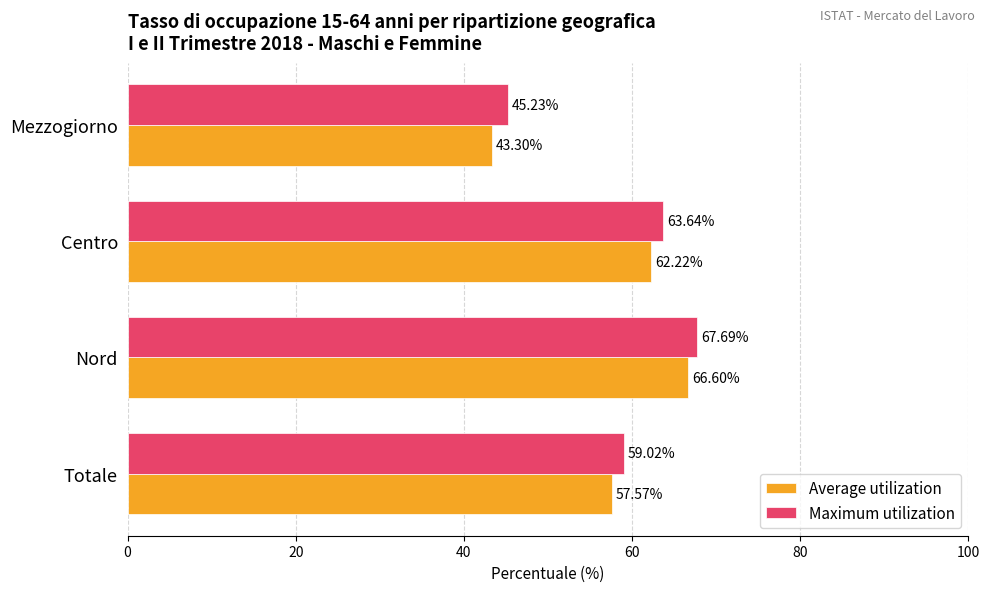

What is the difference between the Average utilization values at Nord and Totale?

9.0